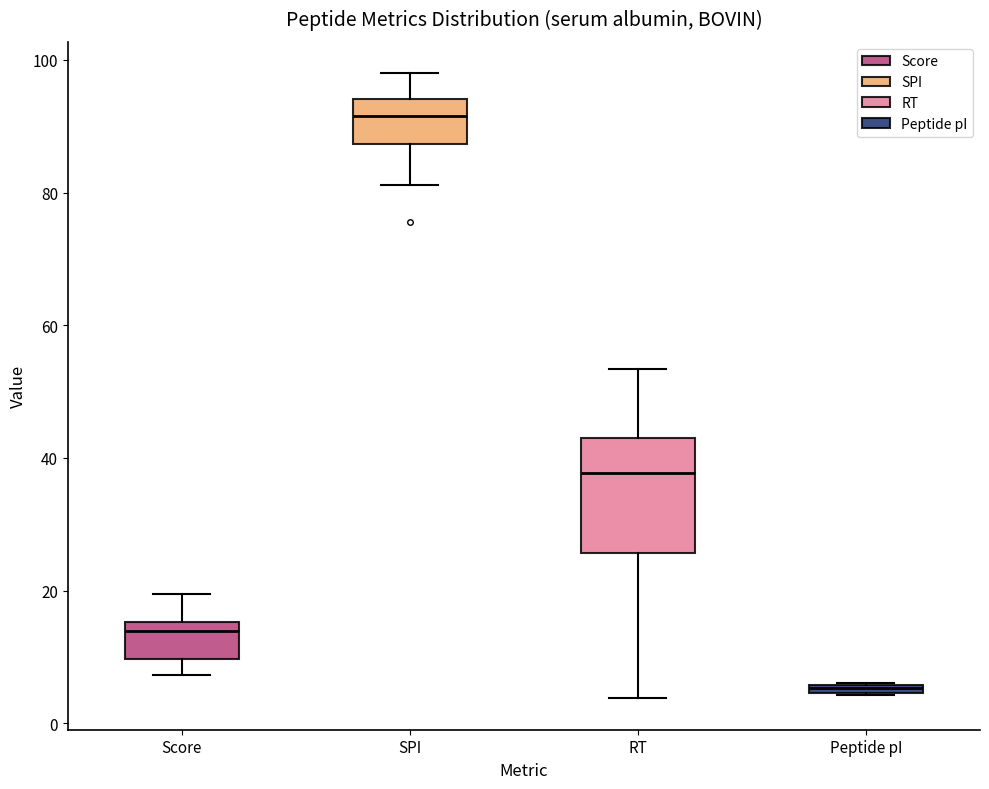

Which box is the tallest, from its lower edge to its upper edge?

RT